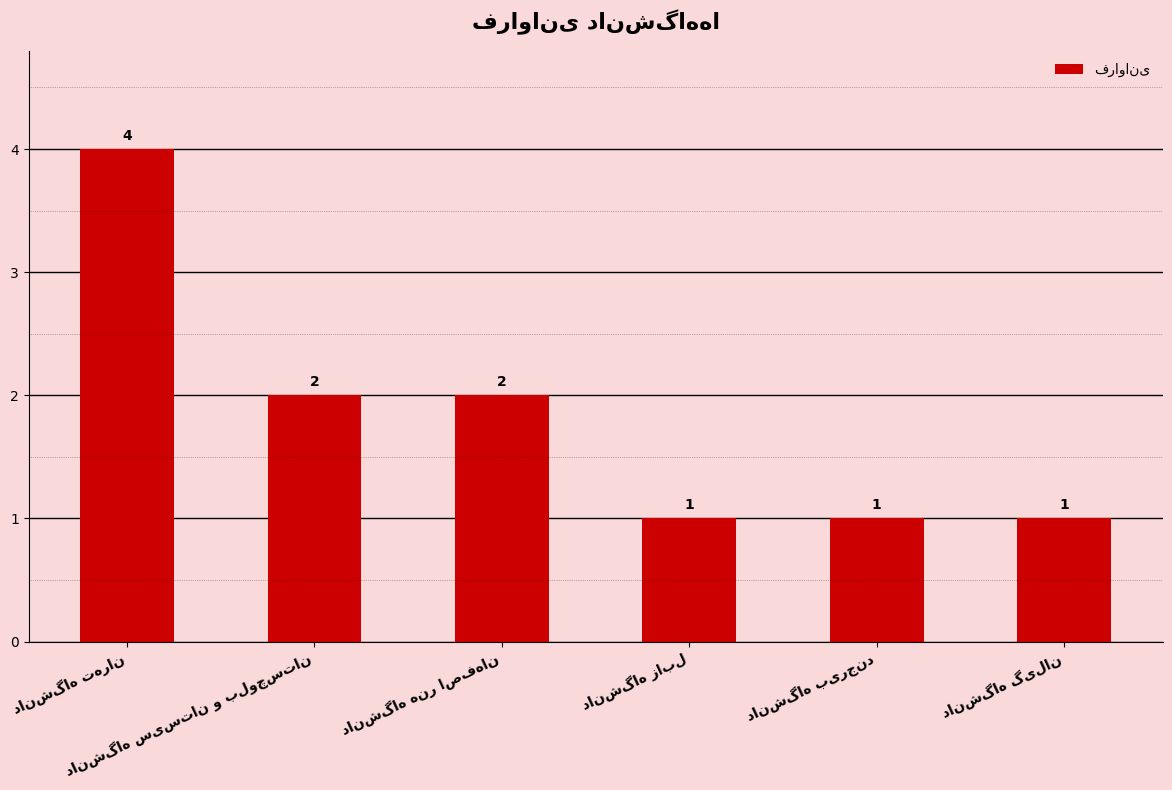

What is the sum of all values?

11